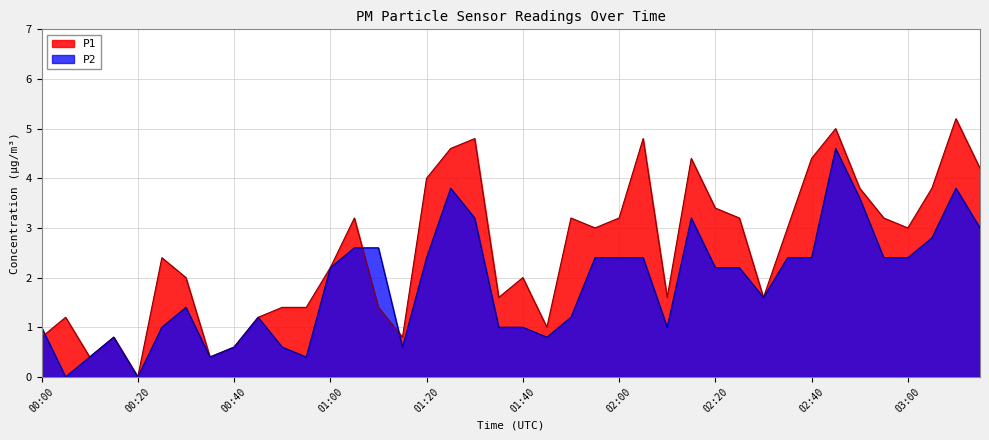

How many lines are shown in the chart?

2